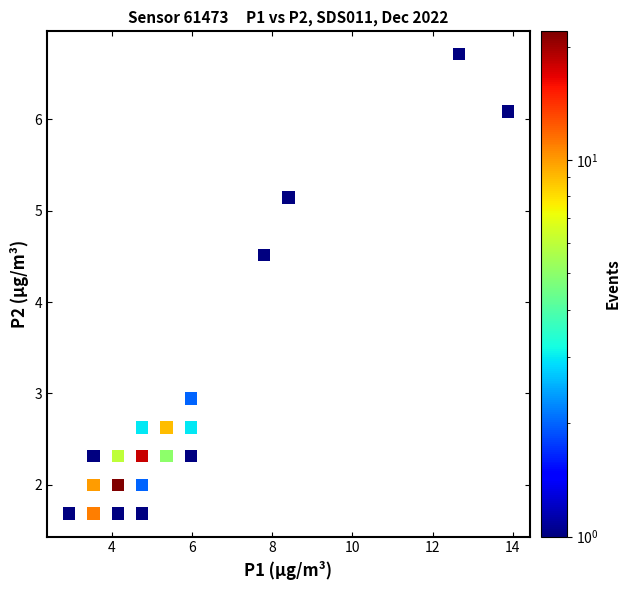

What is the range of X values (max minus min)?

10.9